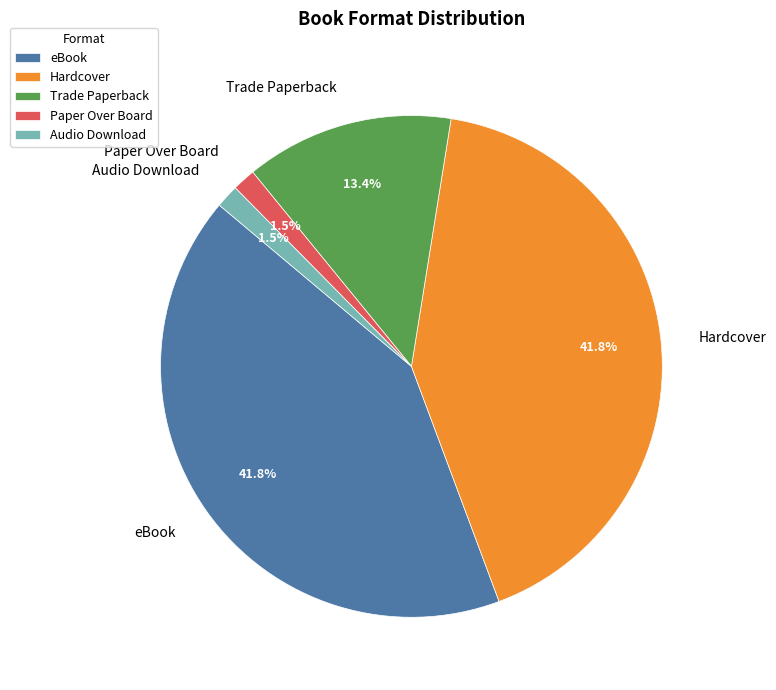

Is eBook the majority of the pie?

No